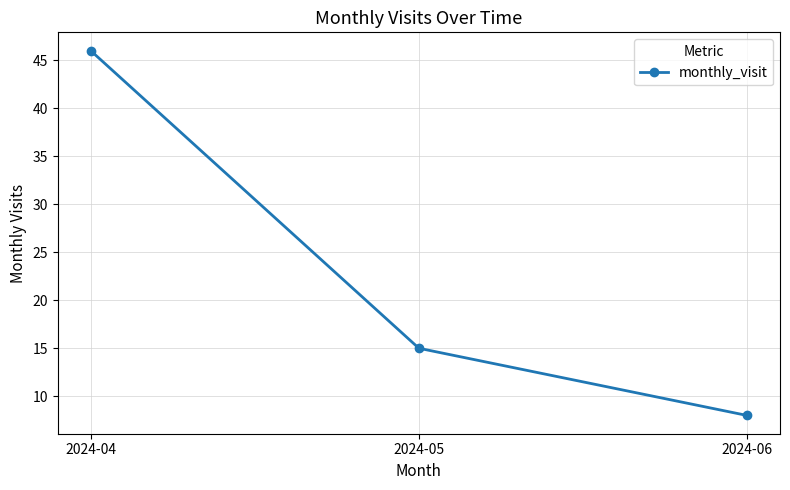

What is the value of the 1st point from the left?

46